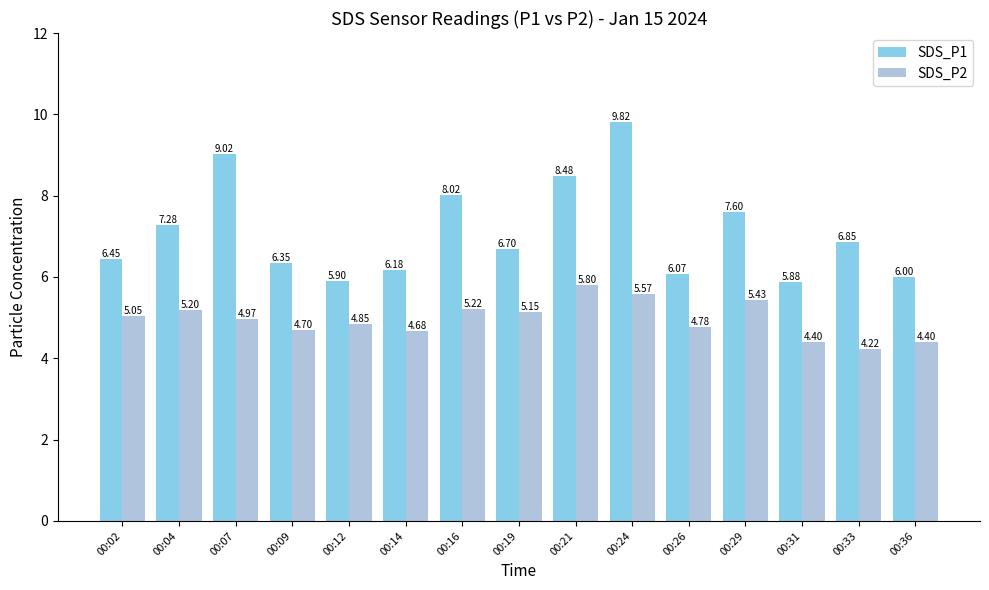

What is the lowest value of the SDS_P2 series?

4.2